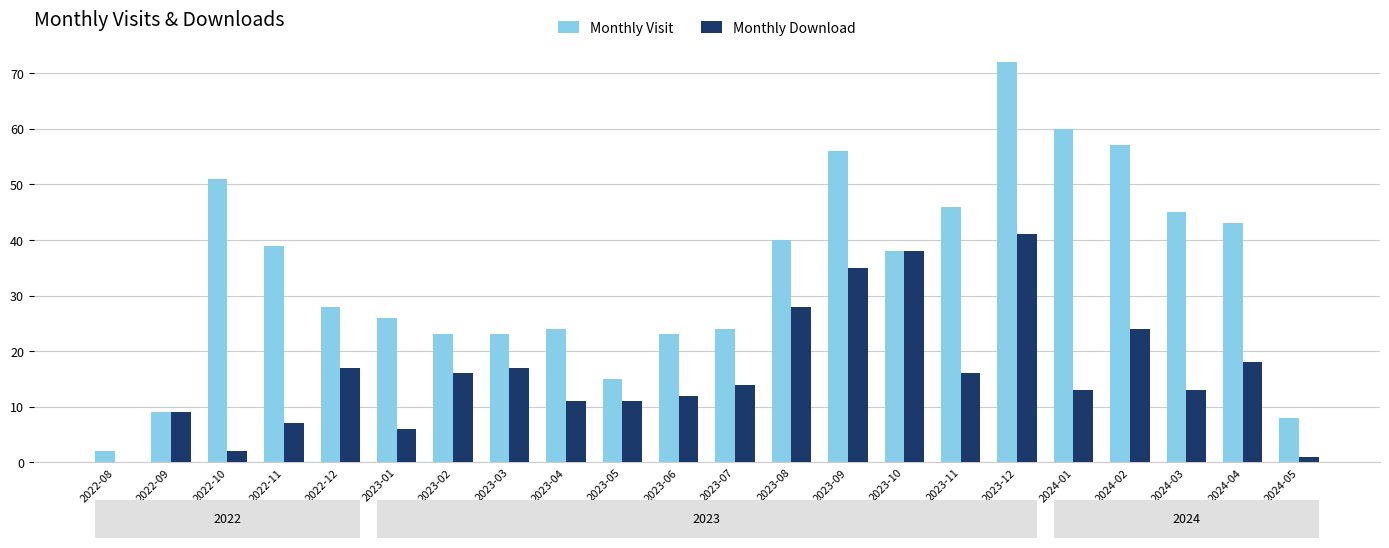

The Monthly Download series shows 12 at 2023-08. True or false?

False